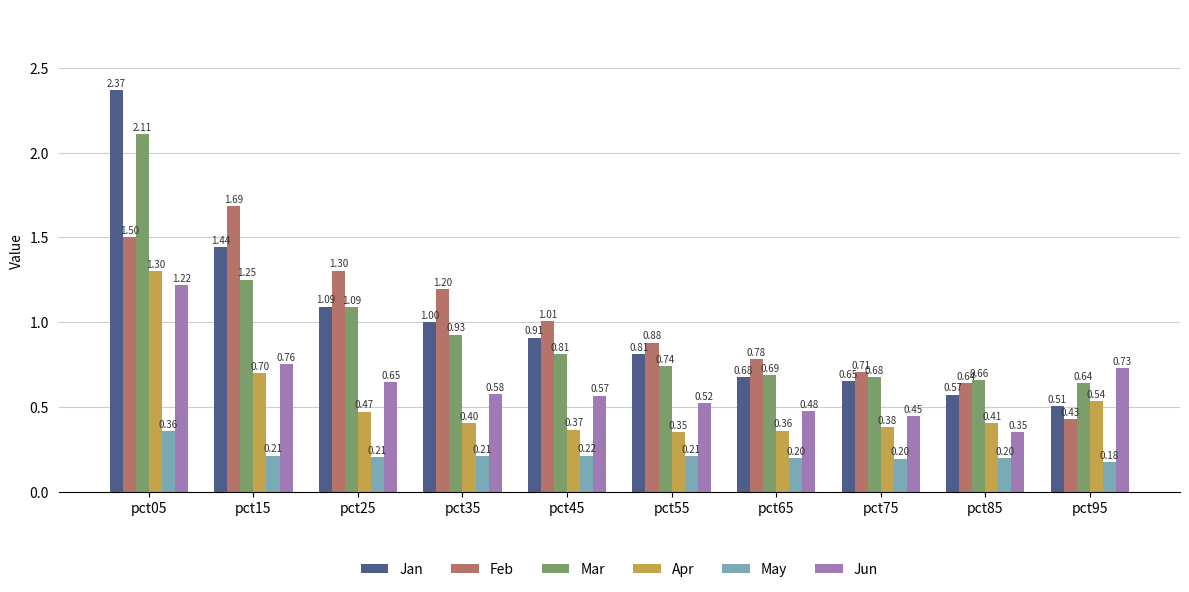

Where is Mar nearest to the value 1?

pct35